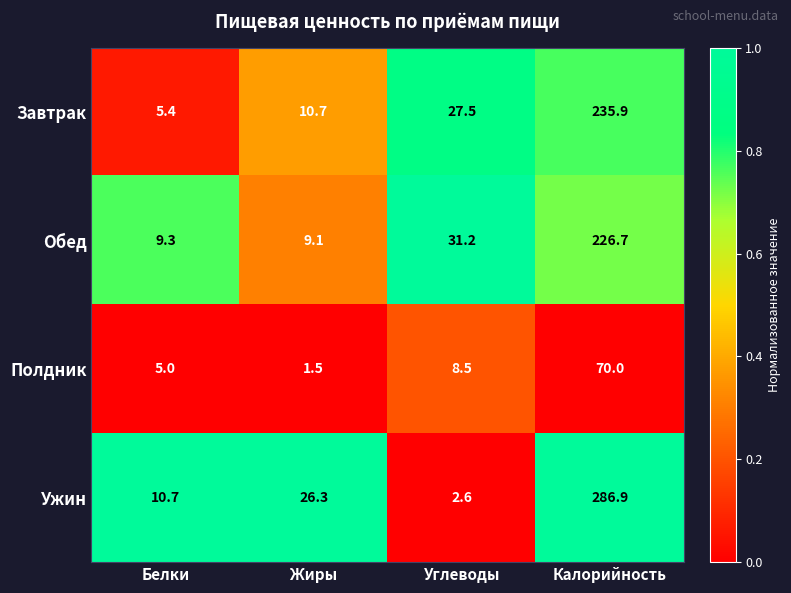

At which category does the chart reach its minimum across all series?

Жиры